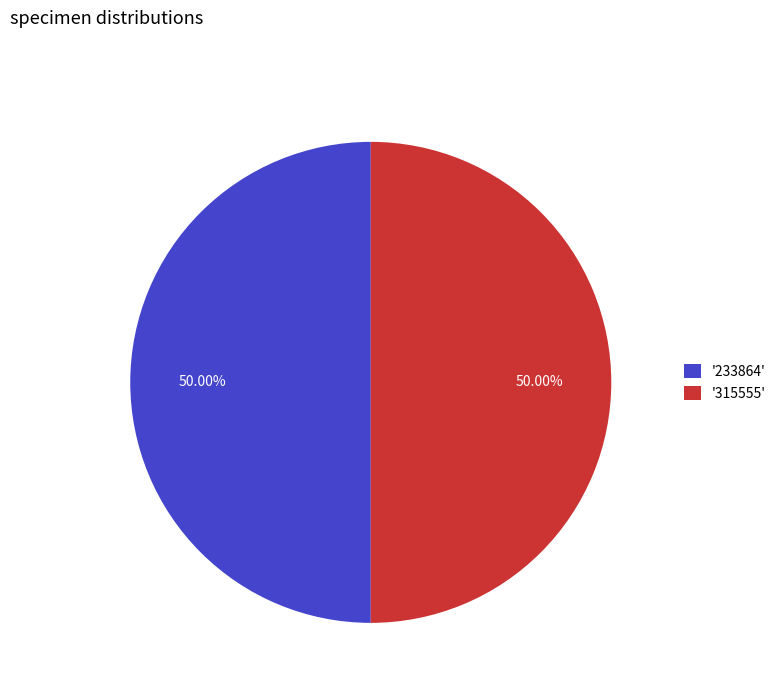

Approximately how many times larger is the value at '315555' compared to '233864'?

1.0